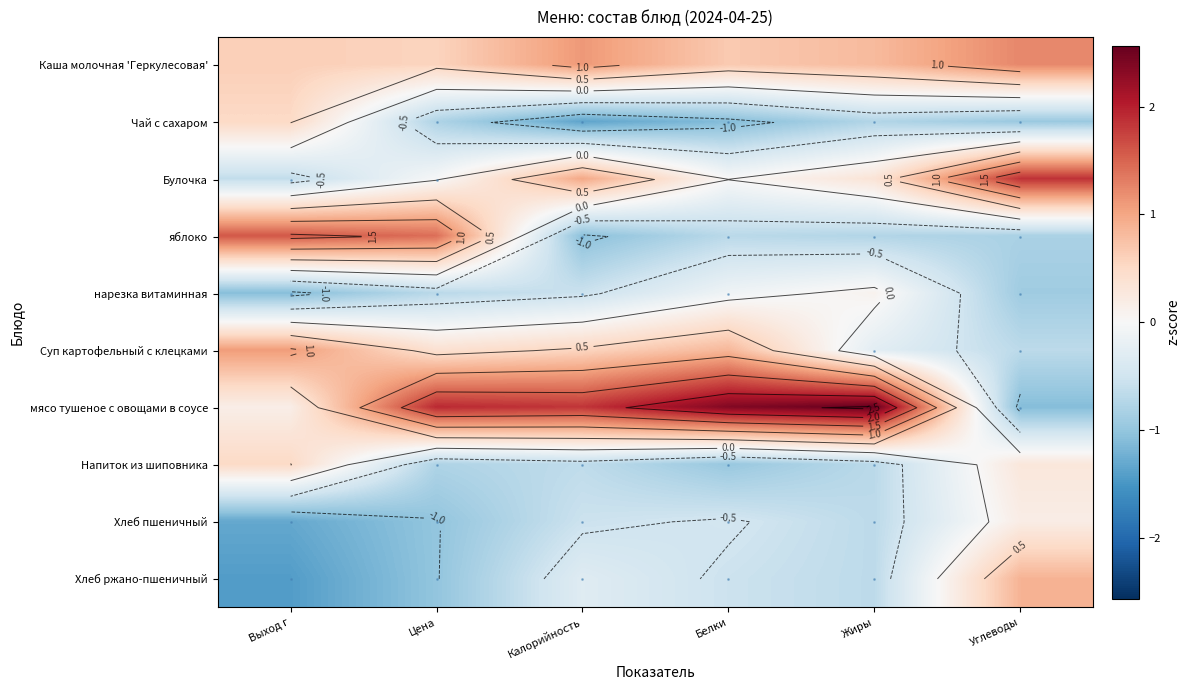

True or false: яблоко has a value of -1.2 at Углеводы.

False